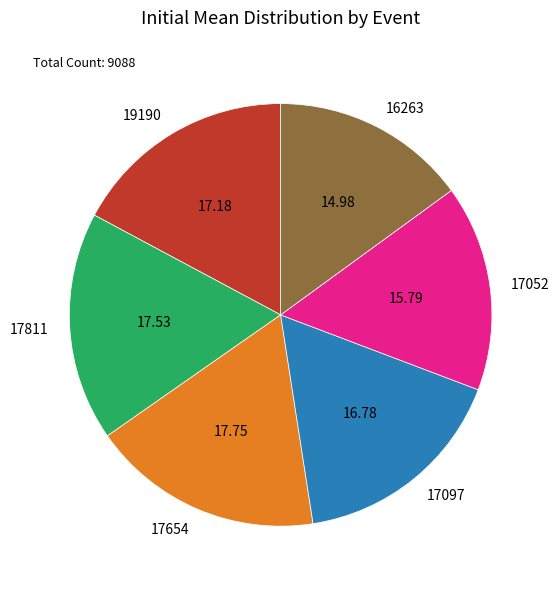

Count the number of slices in the pie.

6